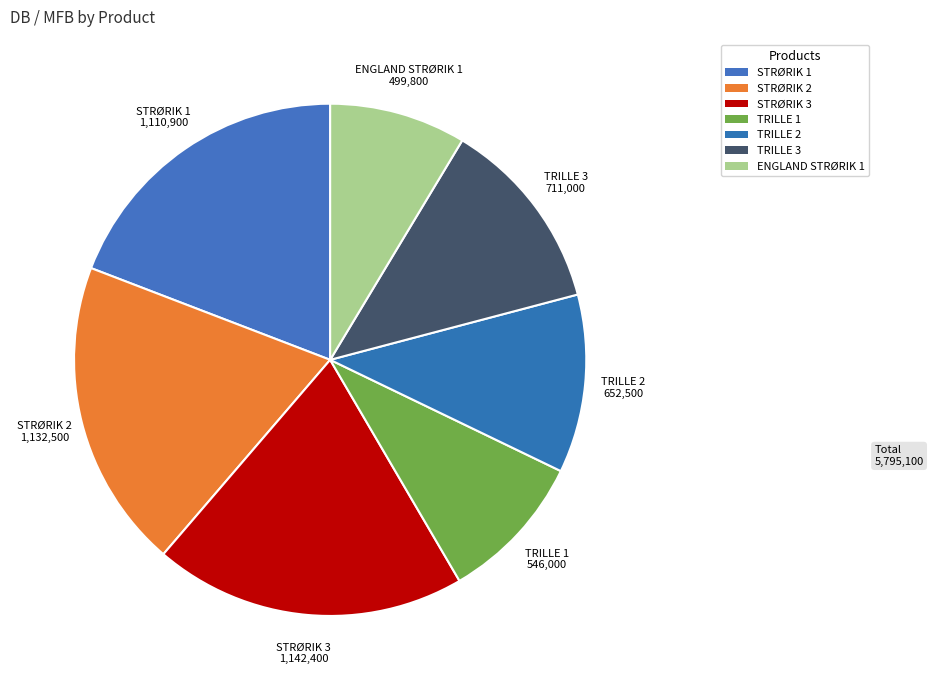

Which slice is the smallest?

ENGLAND STRØRIK 1